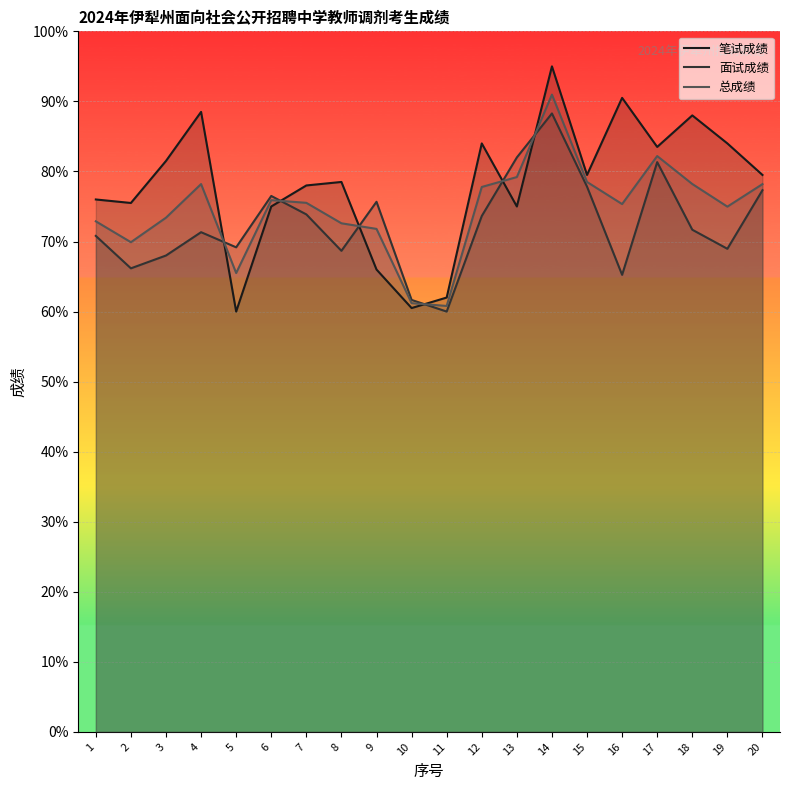

At which category does 总成绩 reach its first local valley?

2